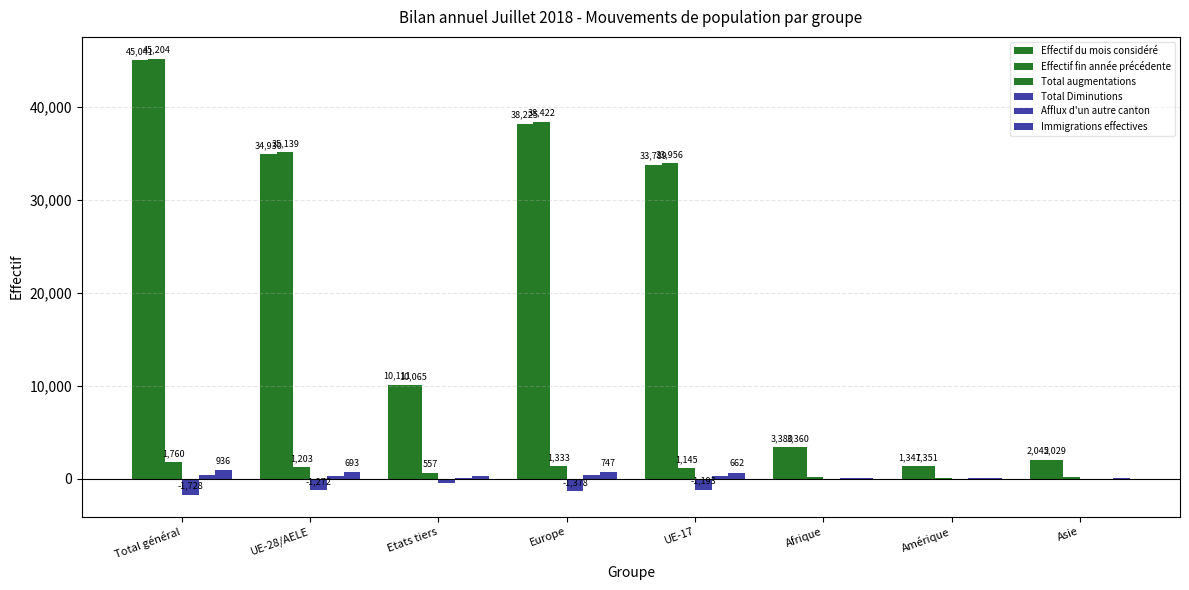

What is the average value of the Immigrations effectives series?

434